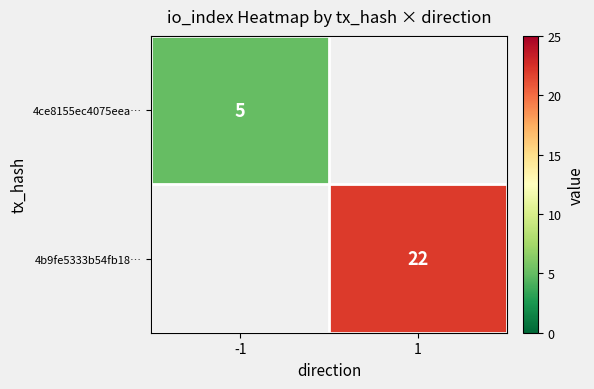

What is the greatest value displayed?

22.0